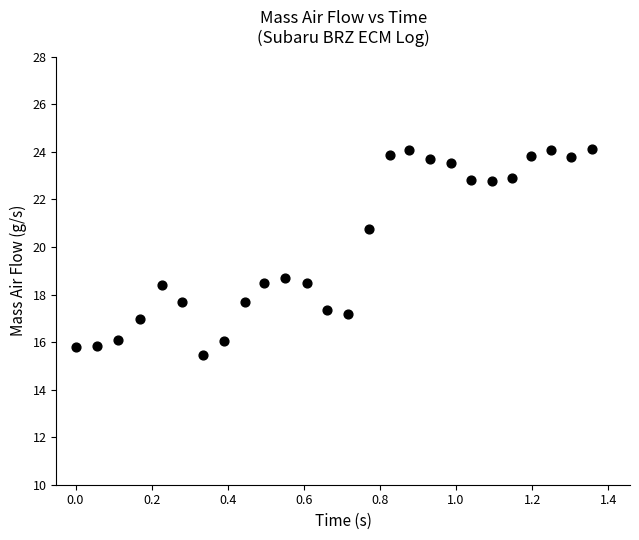

What is the range of Y values (max minus min)?

8.7